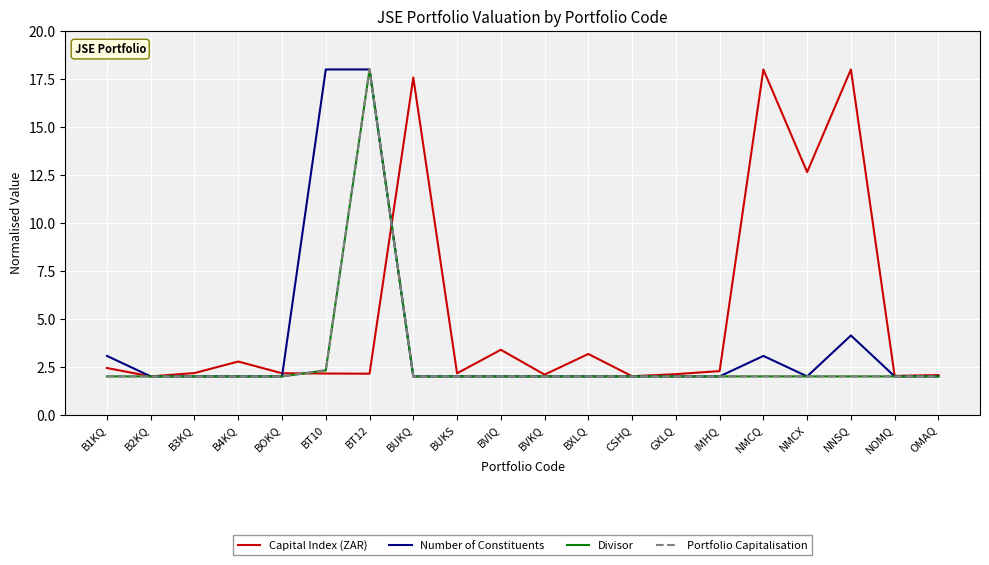

What position from the right is BT12?

14